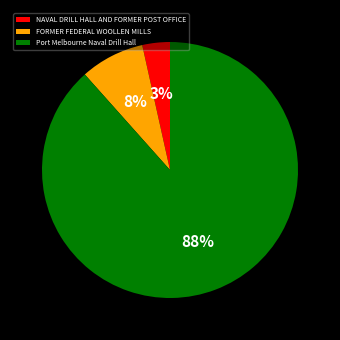

To the nearest percent, what is the difference between the FORMER FEDERAL WOOLLEN MILLS and NAVAL DRILL HALL AND FORMER POST OFFICE slice percentages?

5%